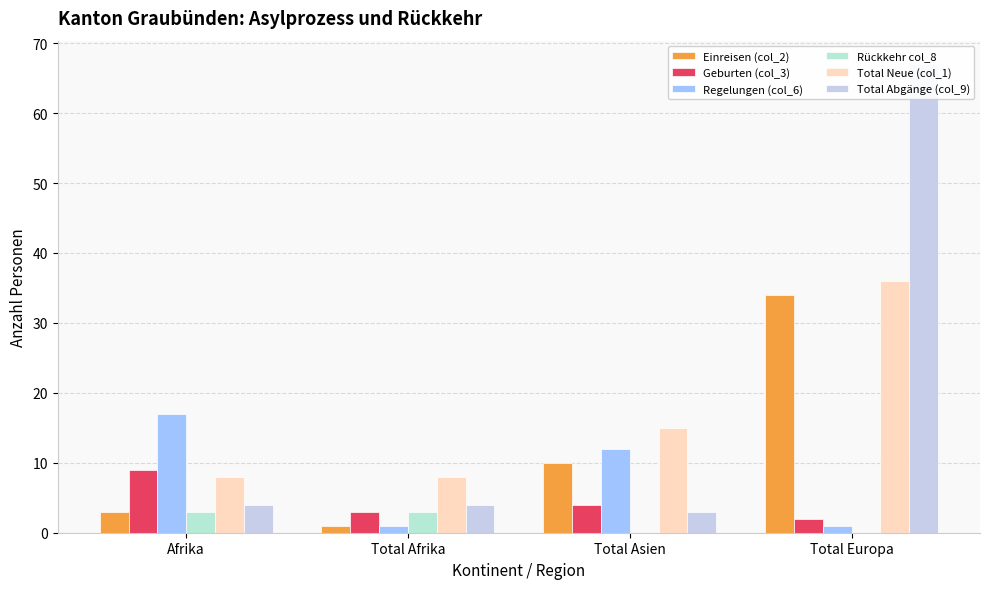

What is the greatest value displayed?

67